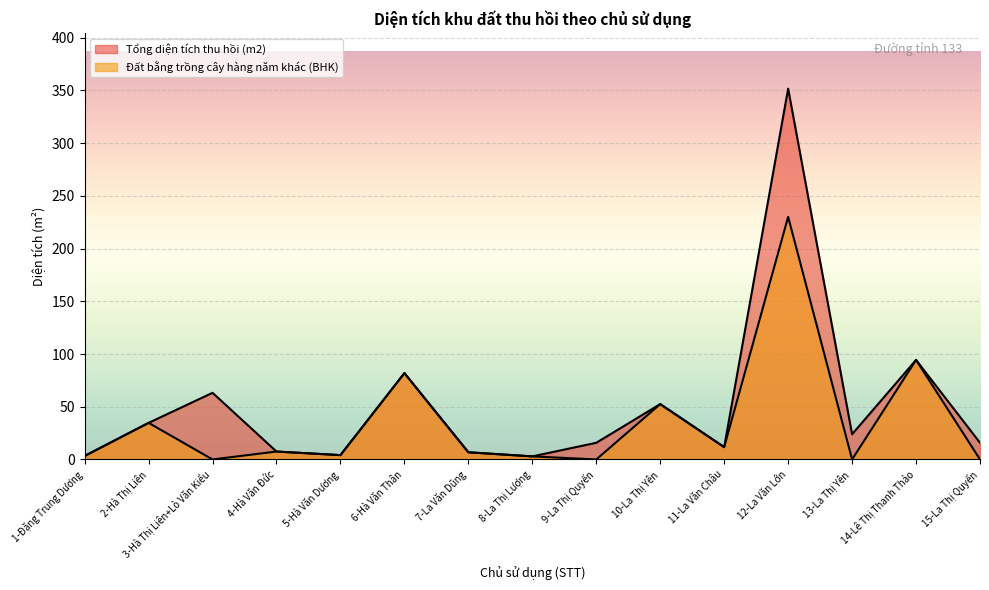

Which series has the largest total across all categories?

Tổng diện tích thu hồi (m2)